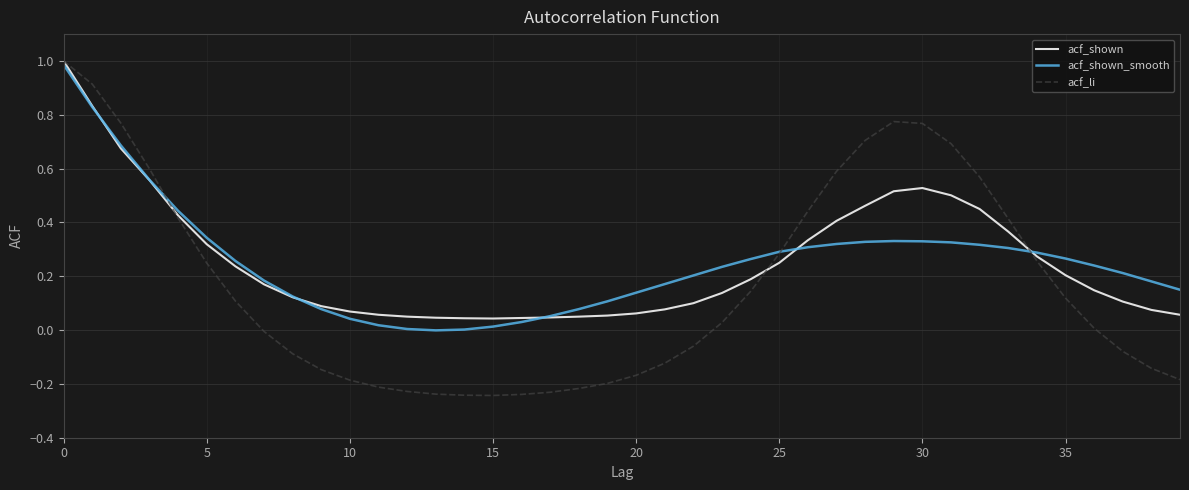

Which series has the widest spread of values?

acf_li